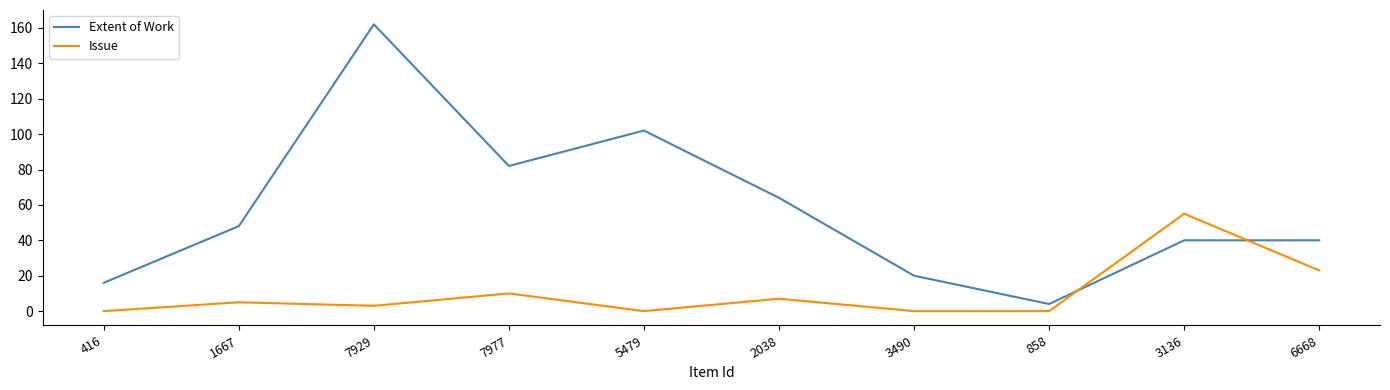

At which label does Extent of Work reach its peak?

7929